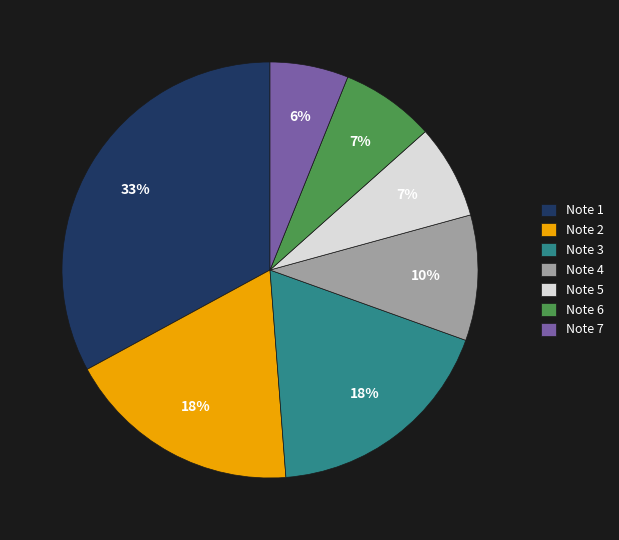

What is the ratio of the value at Note 3 to the value at Note 7?

3.0